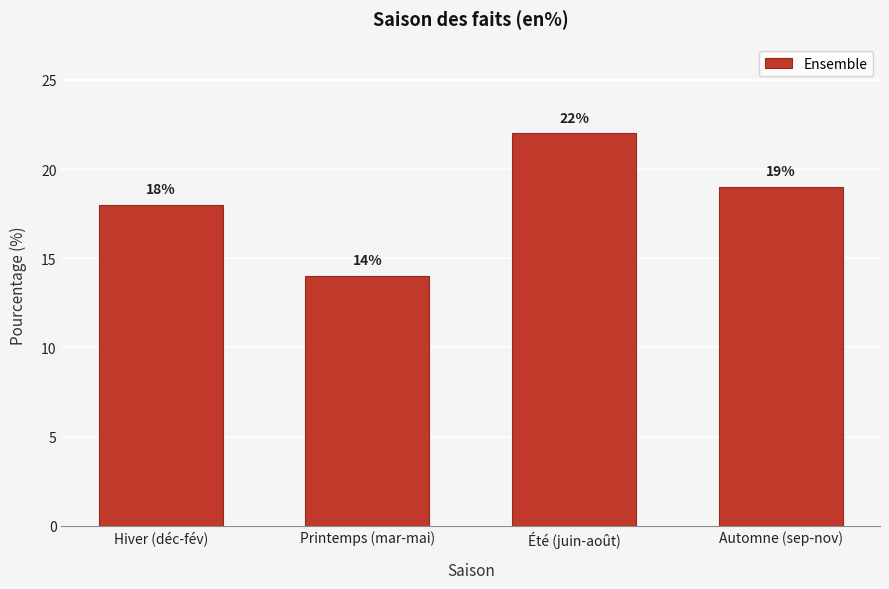

Reading right to left, what are all the values shown in this chart?

19	22	14	18